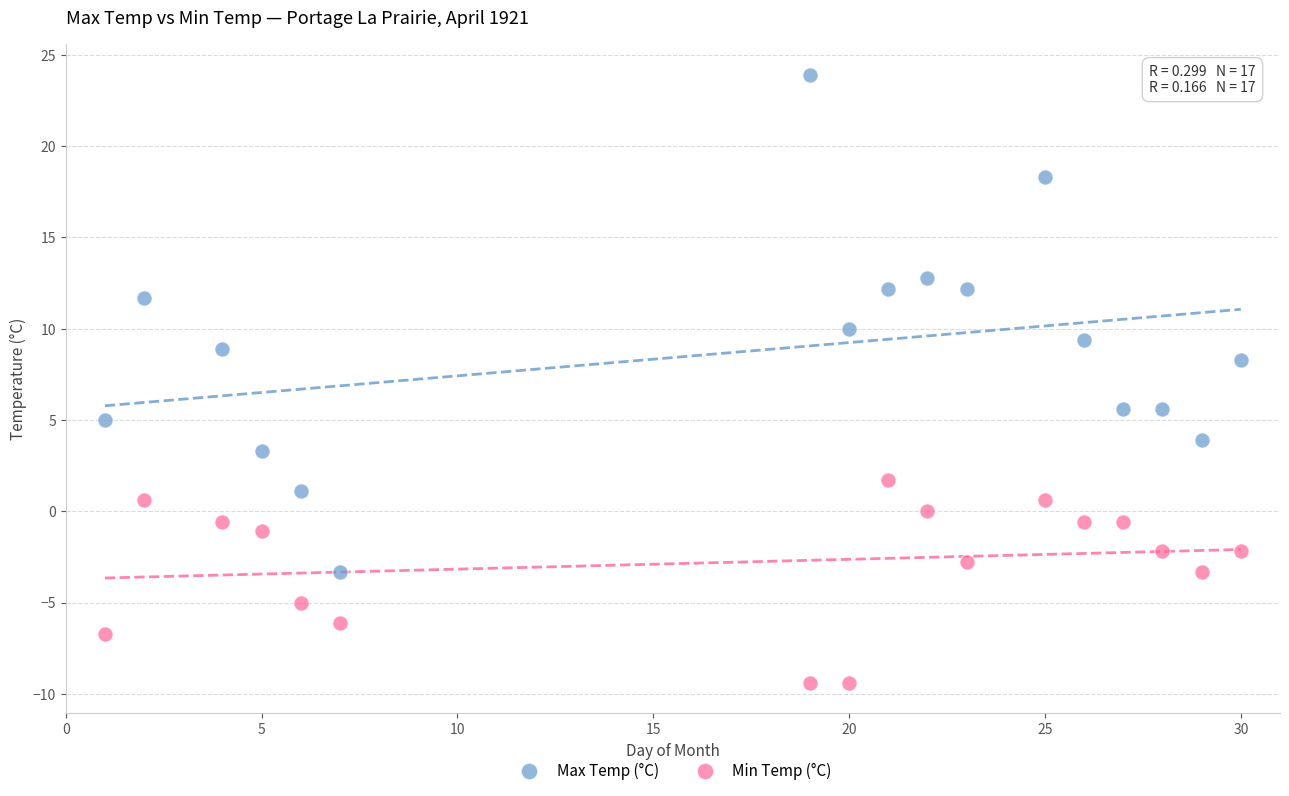

Which series reaches the minimum Y coordinate?

Min Temp (°C)